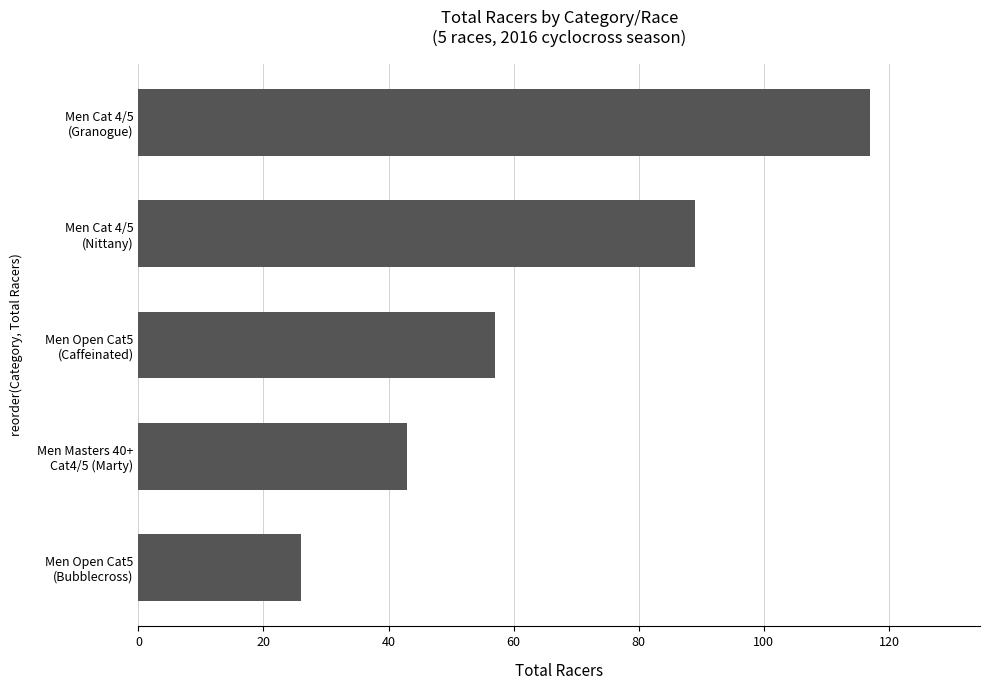

What is the difference between the second highest and minimum values?

63